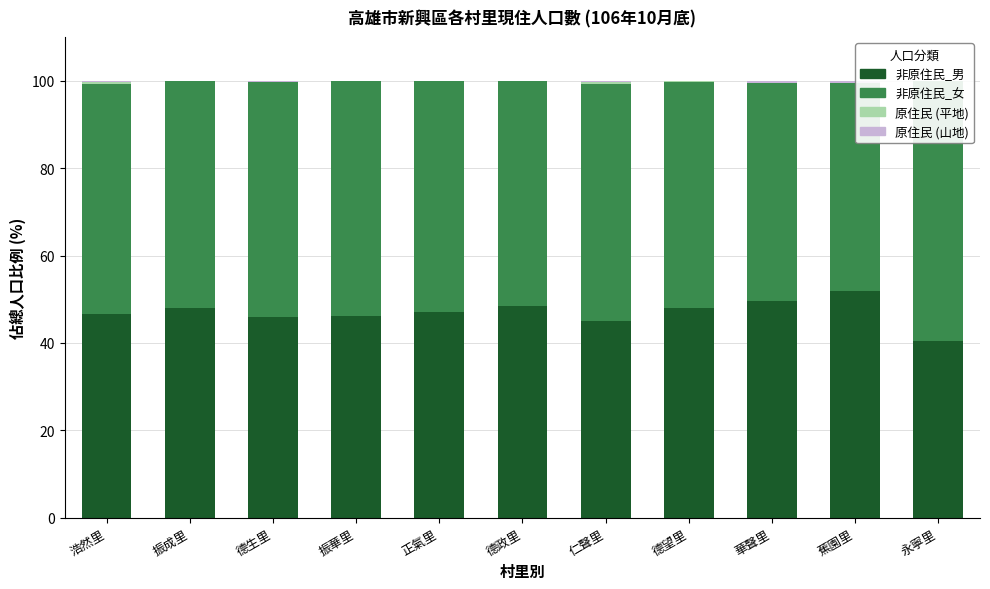

Rank the series by their maximum value, from lowest to highest.

原住民_山地, 原住民_平地, 非原住民_男, 非原住民_女